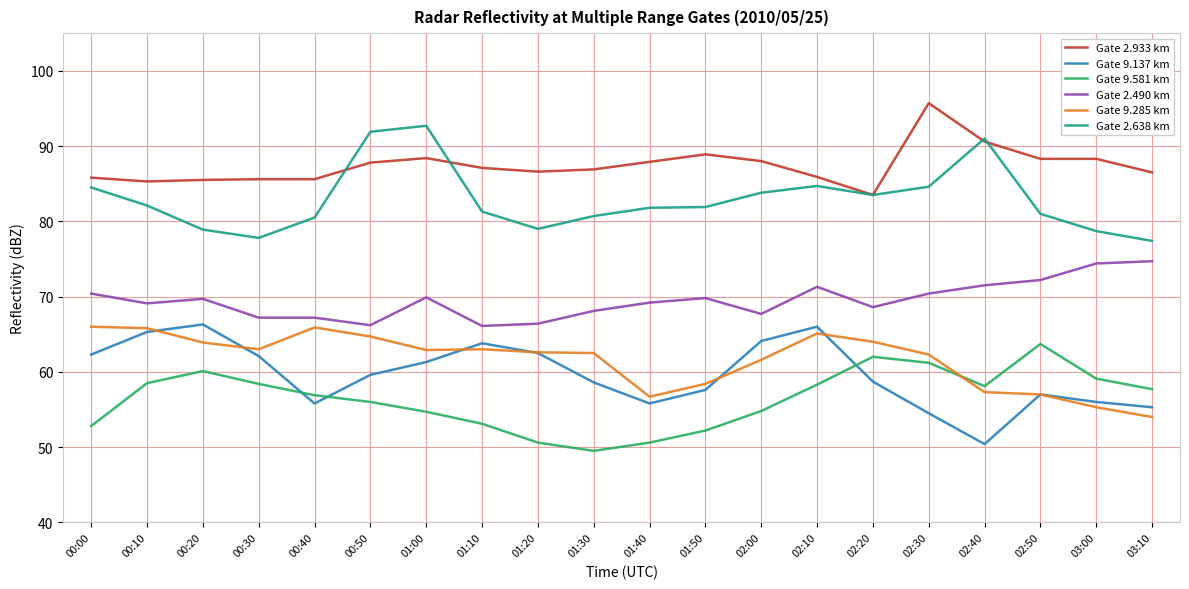

What is the total value across all series at 00:40?

411.9